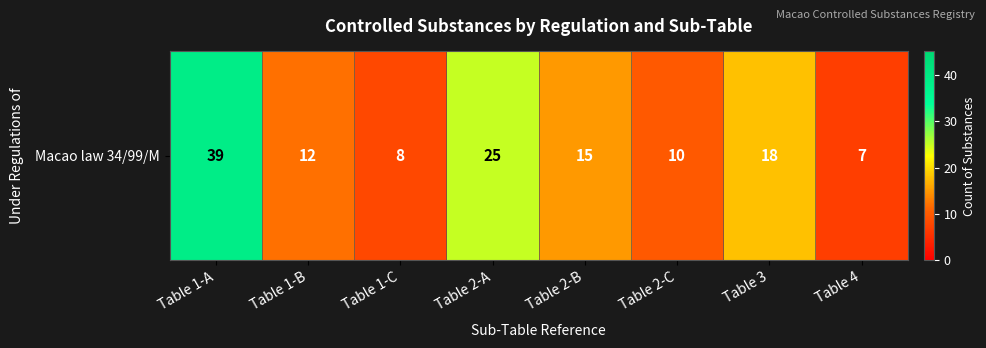

Rank the categories by value from highest to lowest.

Table 1-A, Table 2-A, Table 3, Table 2-B, Table 1-B, Table 2-C, Table 1-C, Table 4